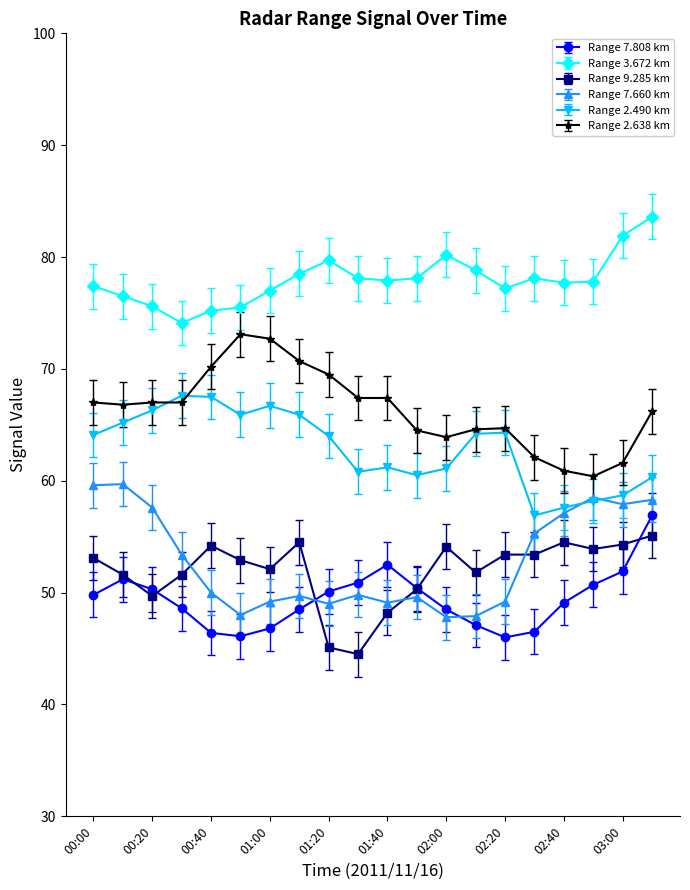

True or false: Range 7.660 km and Range 2.638 km cross at least once.

False